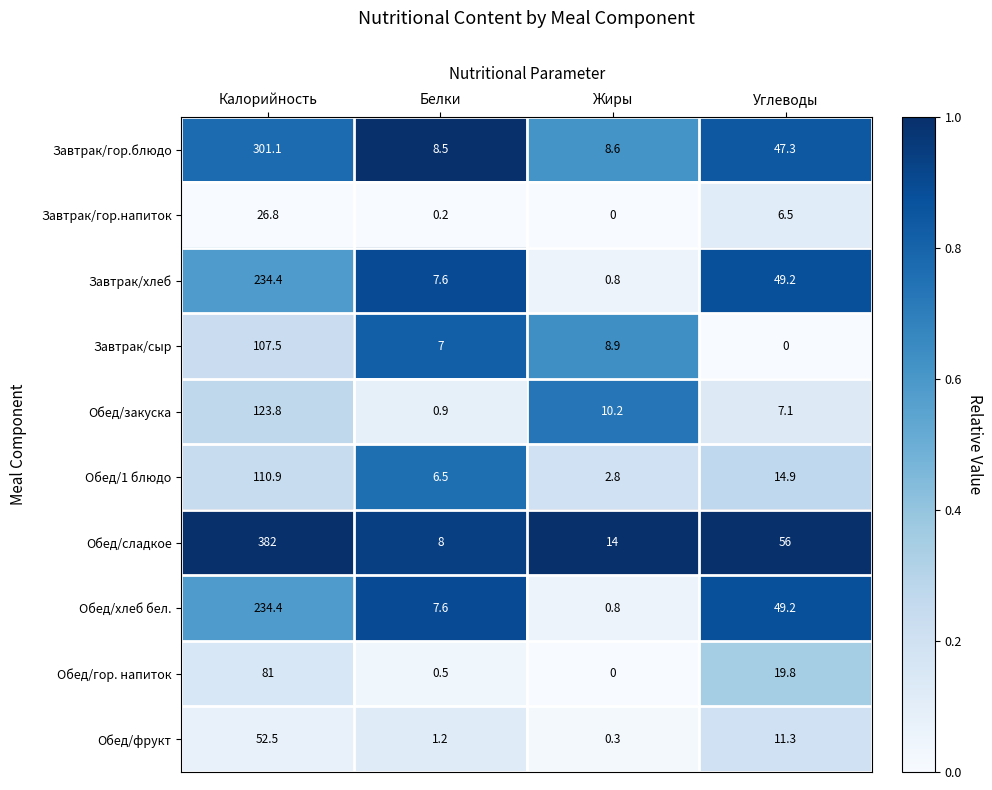

Which series has the largest total across all categories?

Обед/сладкое